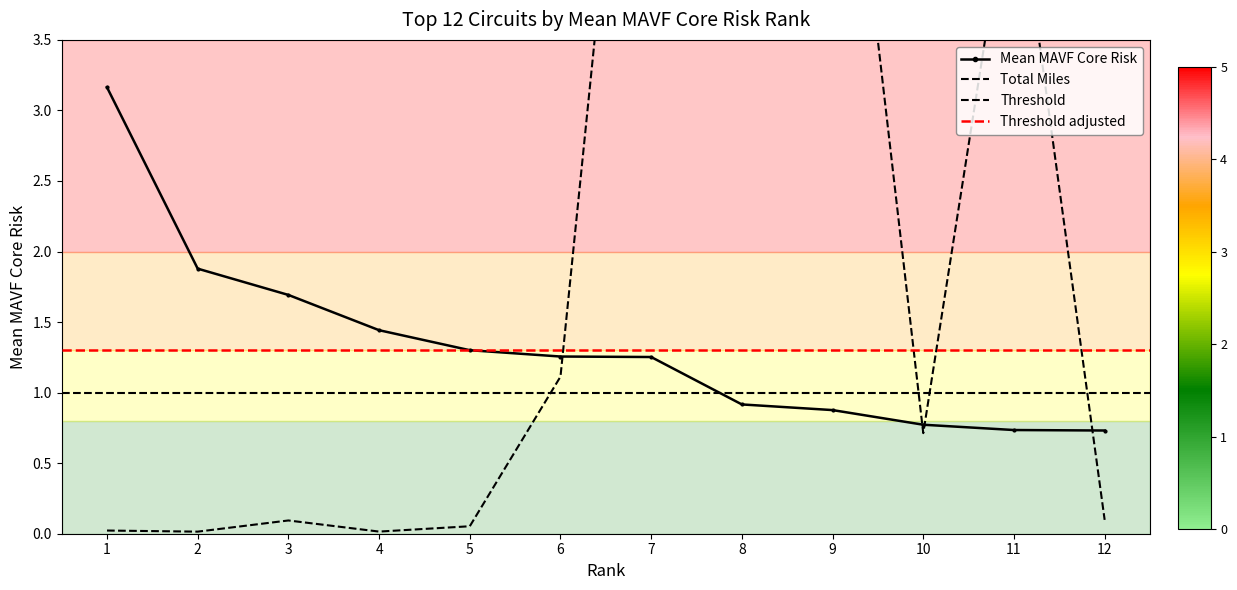

Reading left to right, transcribe all the data shown in this chart.

Mean MAVF Core Risk: 1=3.2	2=1.9	3=1.7	4=1.4	5=1.3	6=1.3	7=1.3	8=0.9	9=0.9	10=0.8	11=0.7	12=0.7
Total Miles: 1=0.0	2=0.0	3=0.1	4=0.0	5=0.1	6=1.1	7=7.4	8=4.7	9=6.3	10=0.7	11=4.8	12=0.1